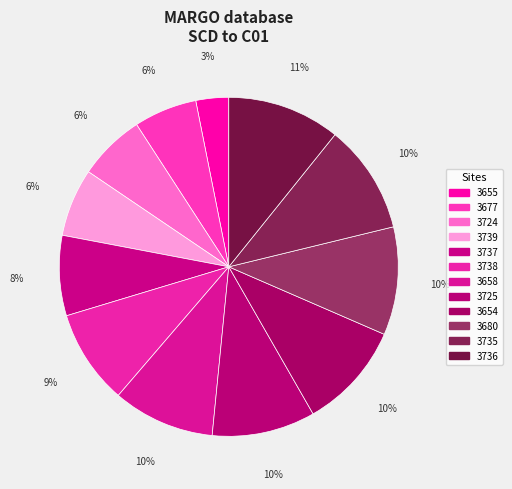

To the nearest percent, what portion does 3737 represent?

8%